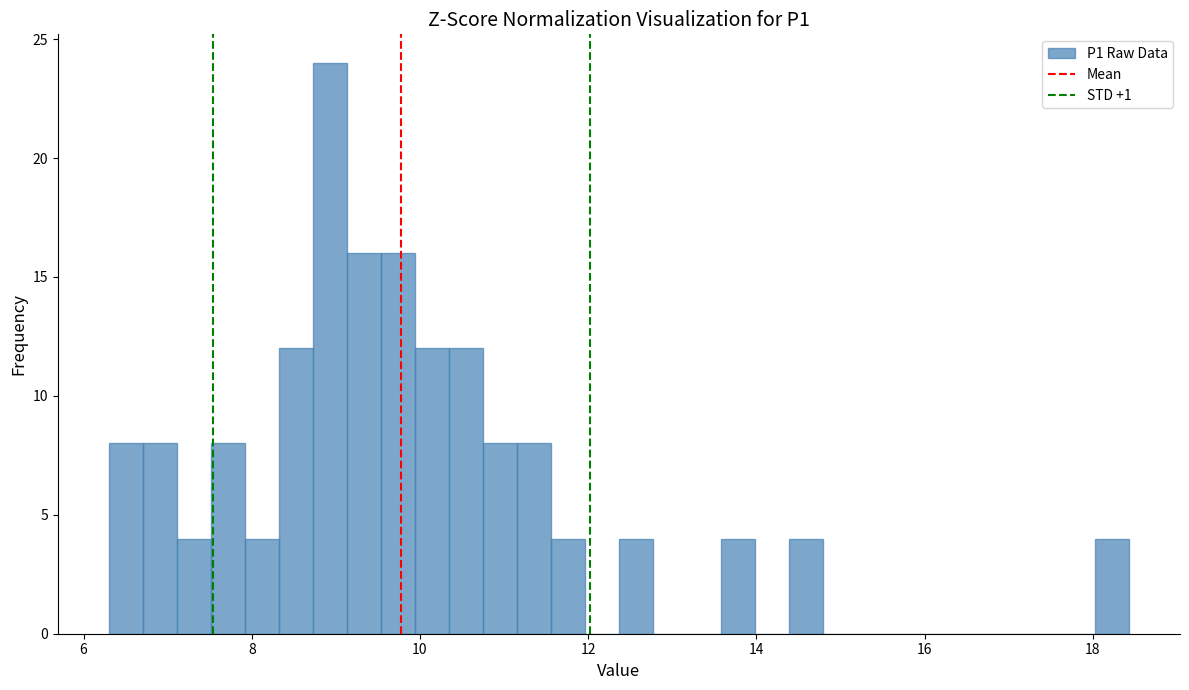

Read against the x-axis, roughly where is the centre of the tallest bar?

9.0